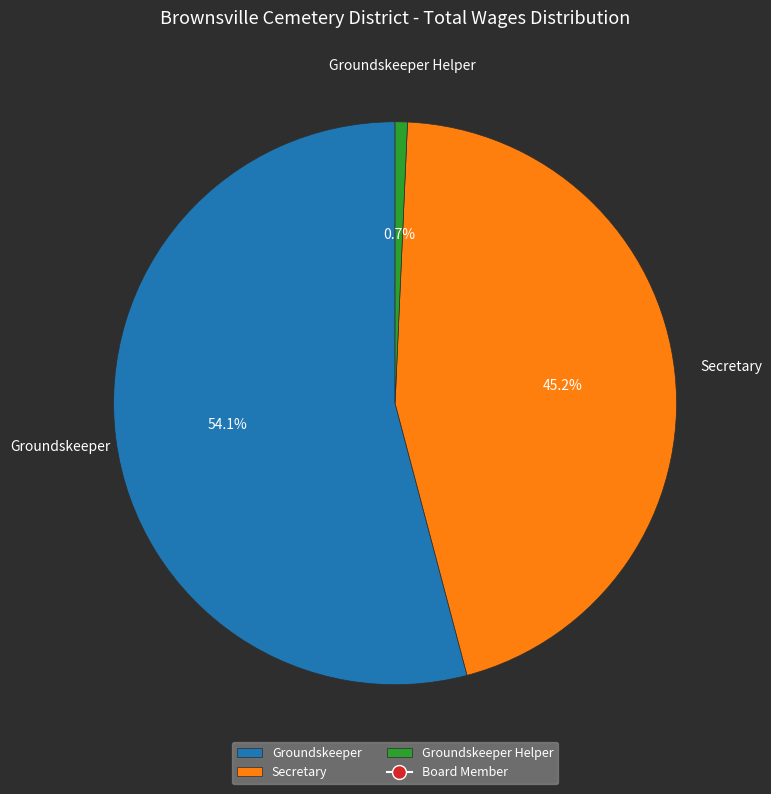

Is there a majority slice in this chart?

Yes